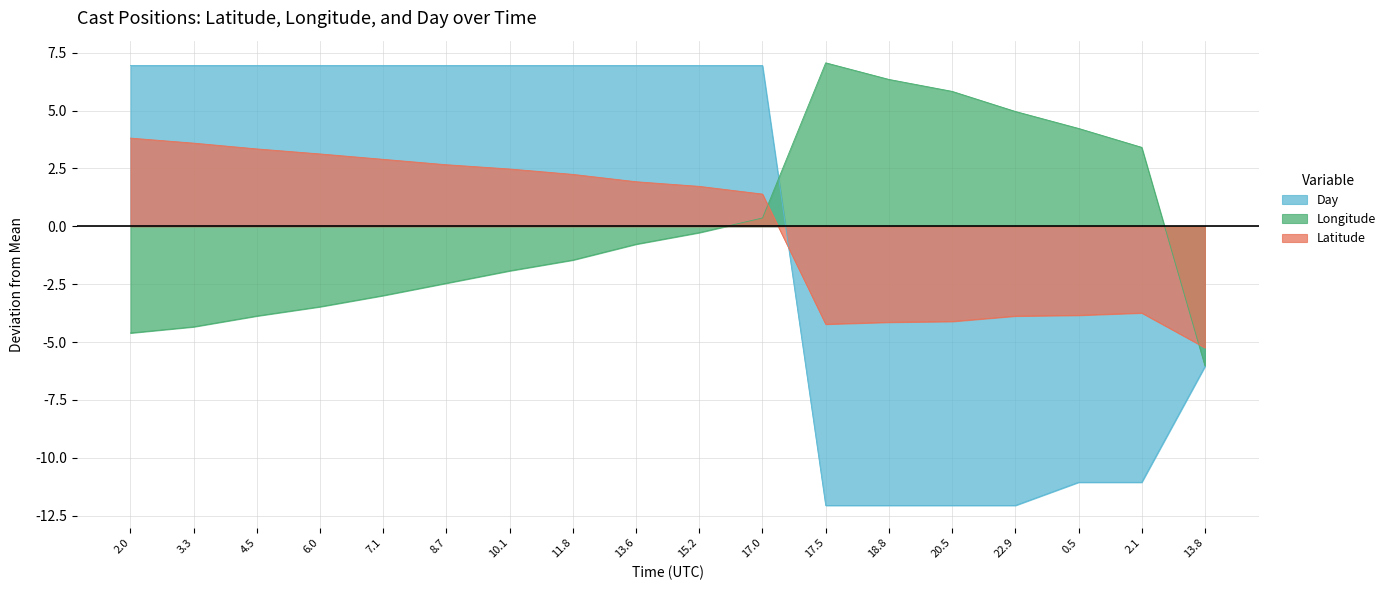

True or false: Day has more than 0 points higher than both neighbors.

False